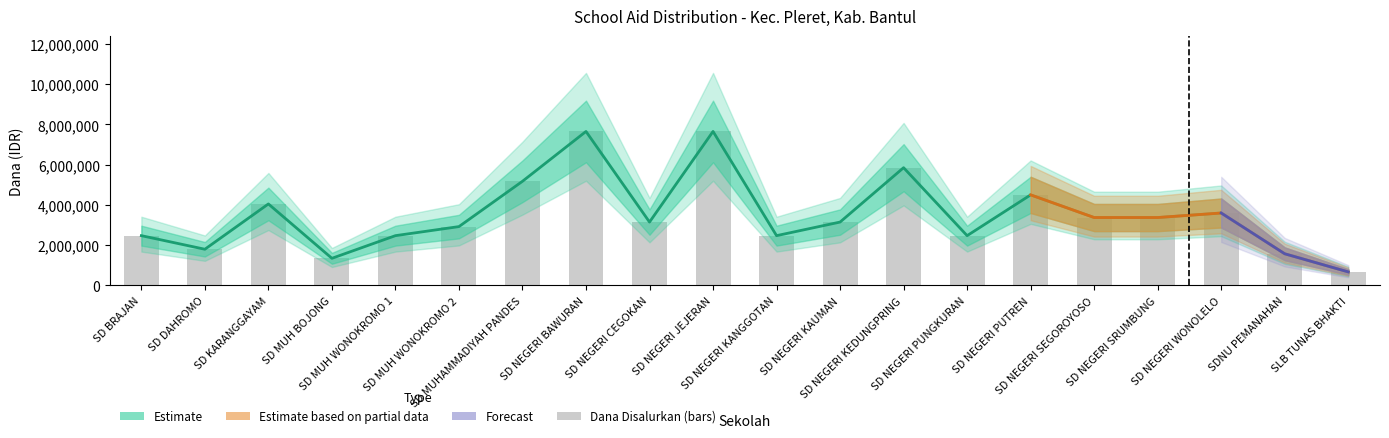

What is the sum of all Siswa Disalurkan values?

69750000